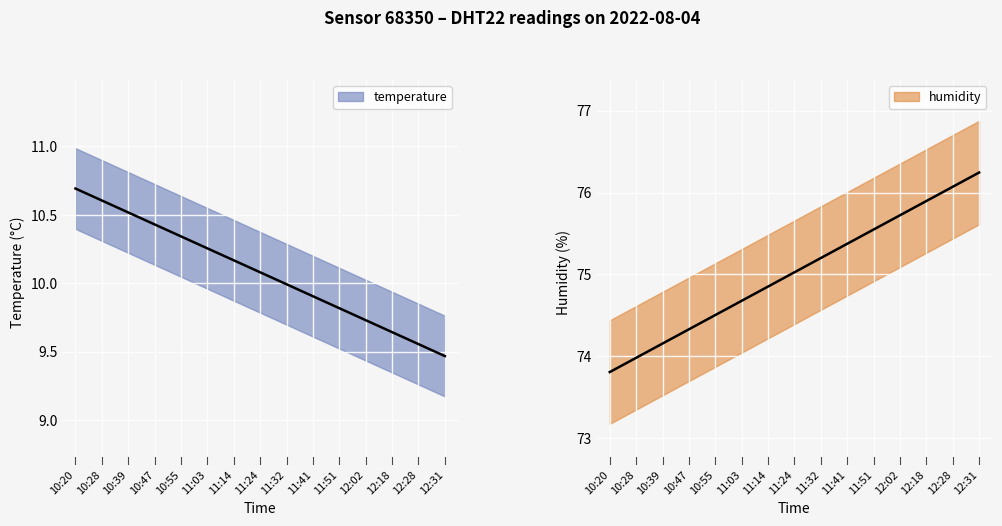

What position from the right is 10:39?

13